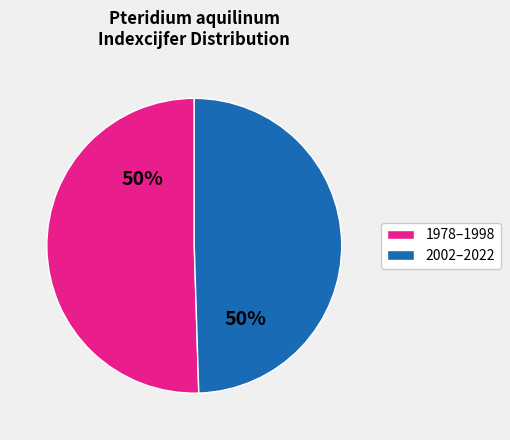

To the nearest percent, what is the average slice percentage?

50%